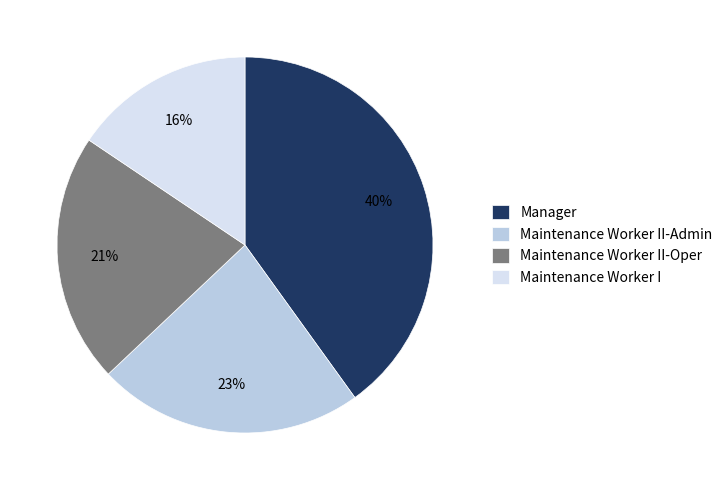

What is the ratio of the value at Maintenance Worker II-Oper to the value at Manager?

0.5